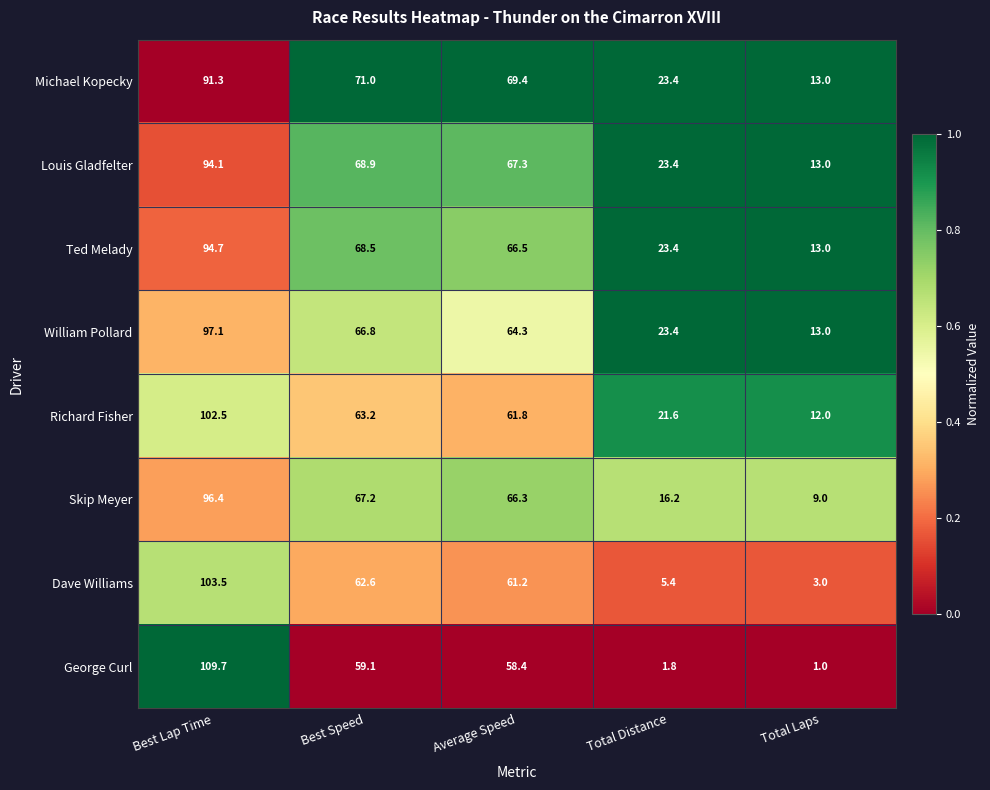

Is the value of Richard Fisher at Best Speed greater than the value of William Pollard at Total Distance?

Yes